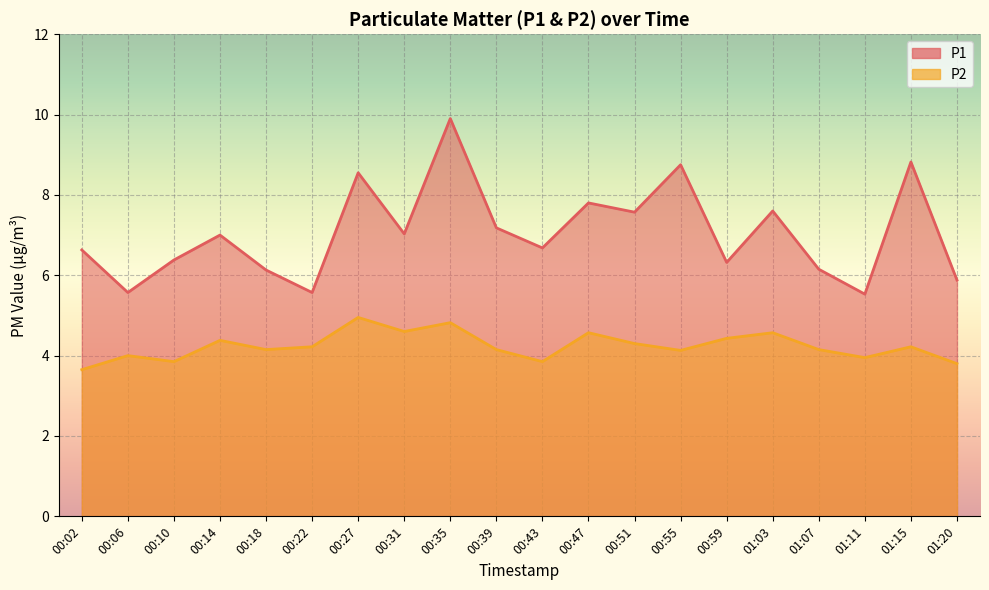

The P2 series shows 7.1 at 01:07. True or false?

False